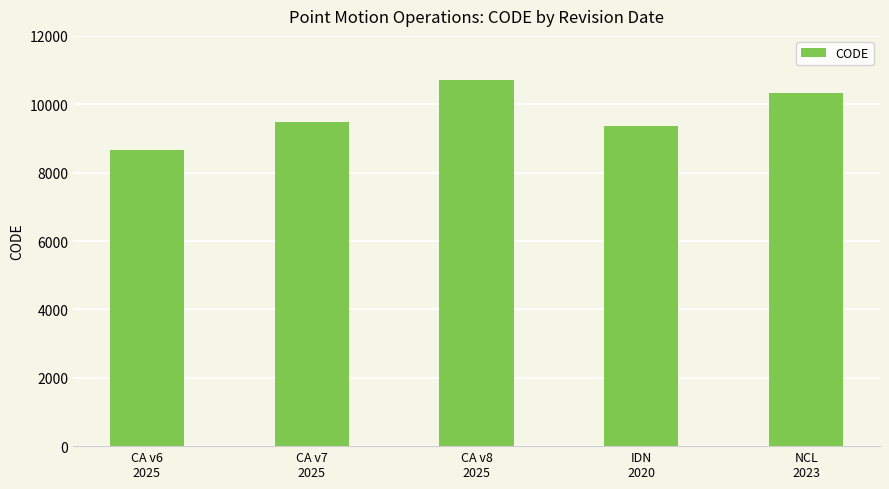

What is the maximum value shown in the chart?

10707